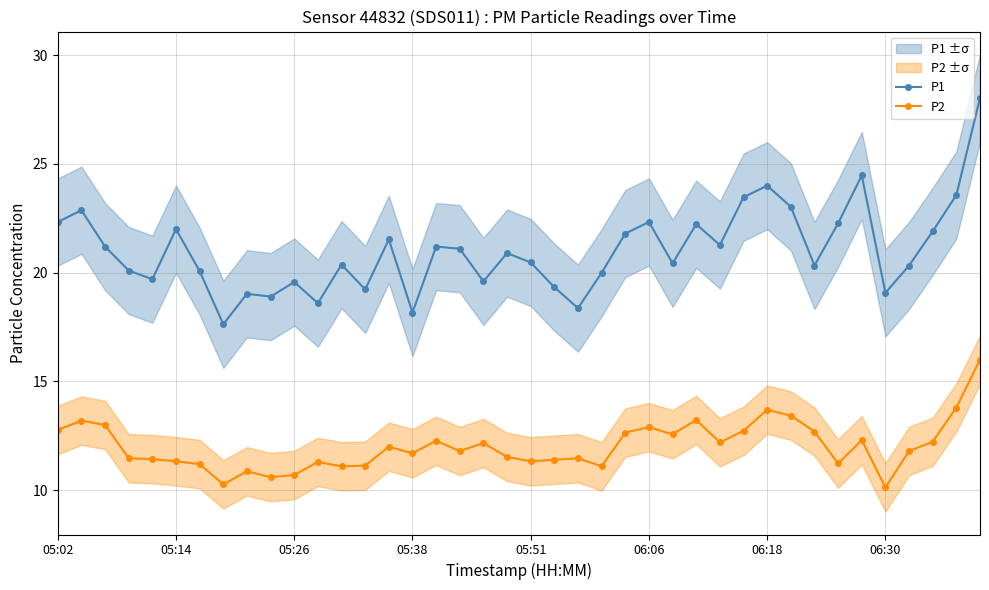

What is the highest value of the P2 series?

16.0